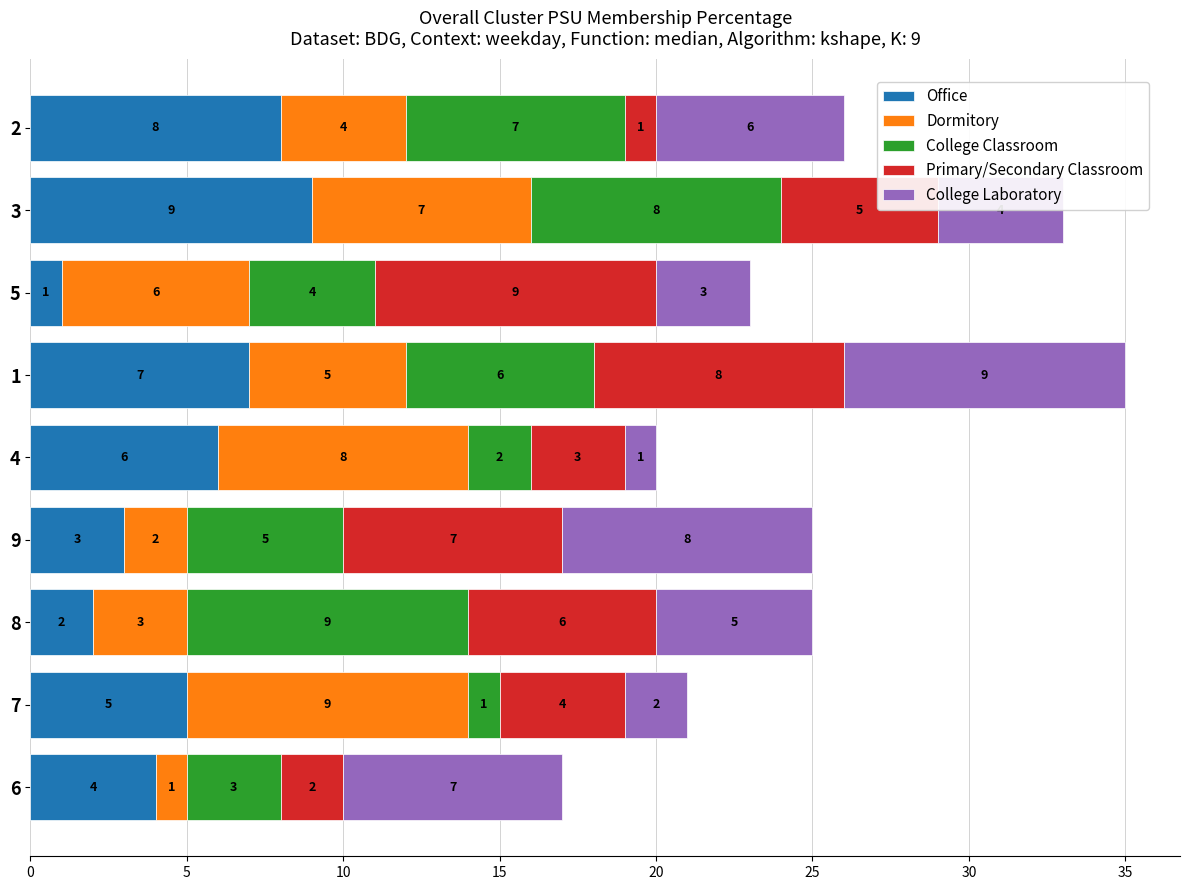

The Office series shows 8 at 5. True or false?

False